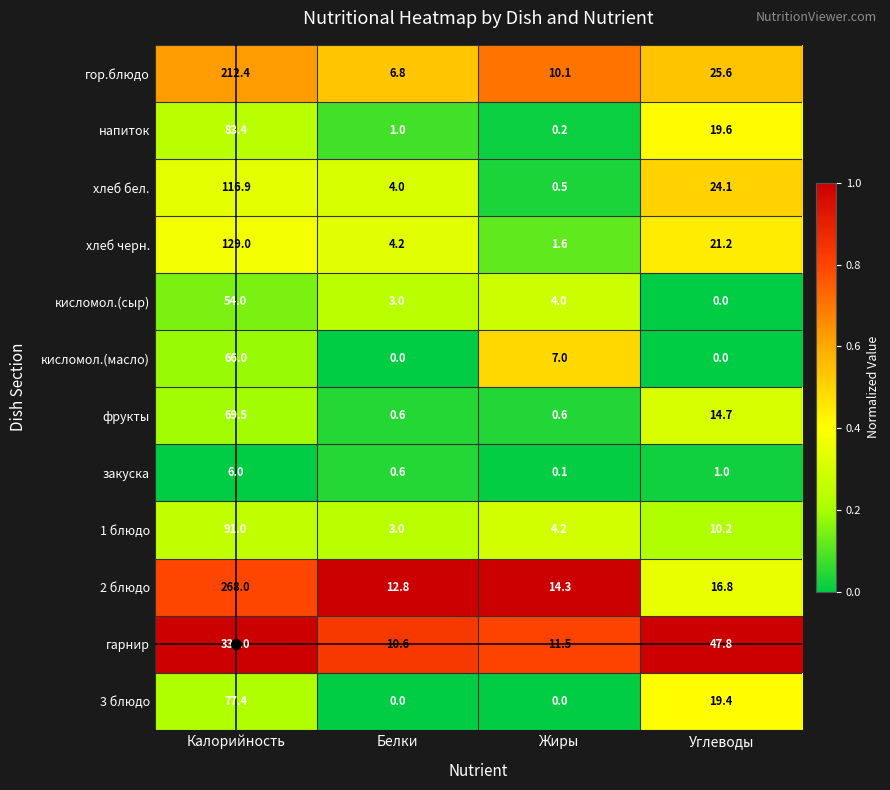

List the series in order of their peak value, lowest first.

закуска, кисломол.(сыр), кисломол.(масло), фрукты, 3 блюдо, напиток, 1 блюдо, хлеб бел., хлеб черн., гор.блюдо, 2 блюдо, гарнир